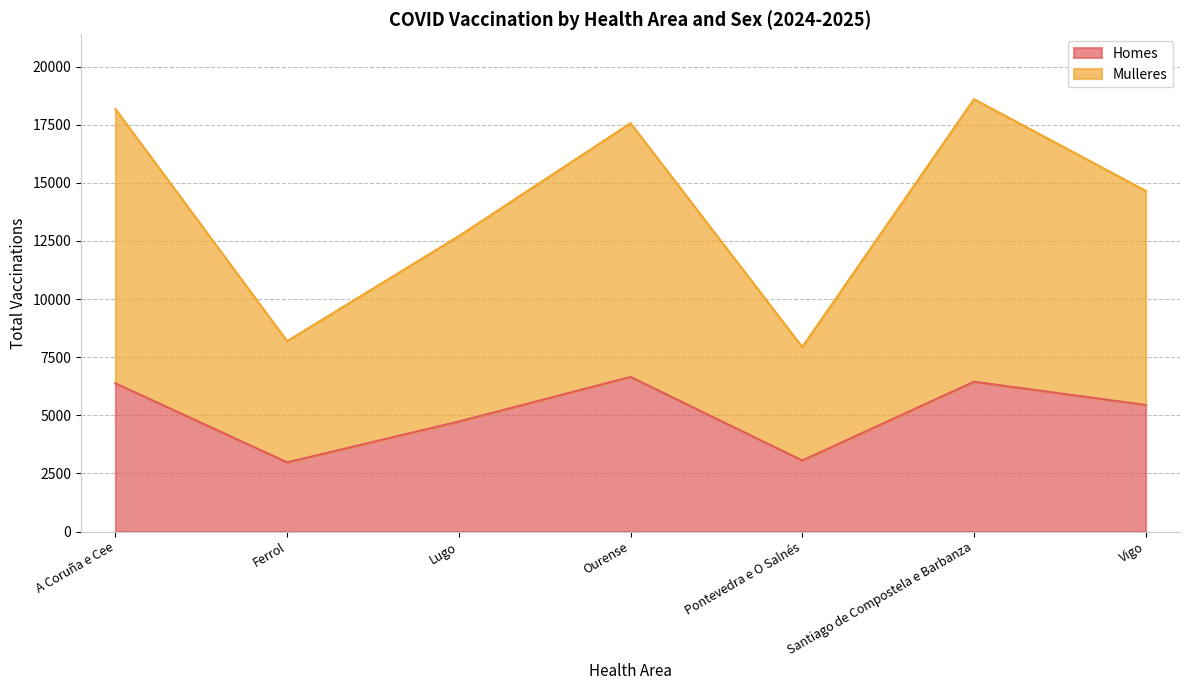

What is the difference between the second highest and second lowest values in the Mulleres series?

9982